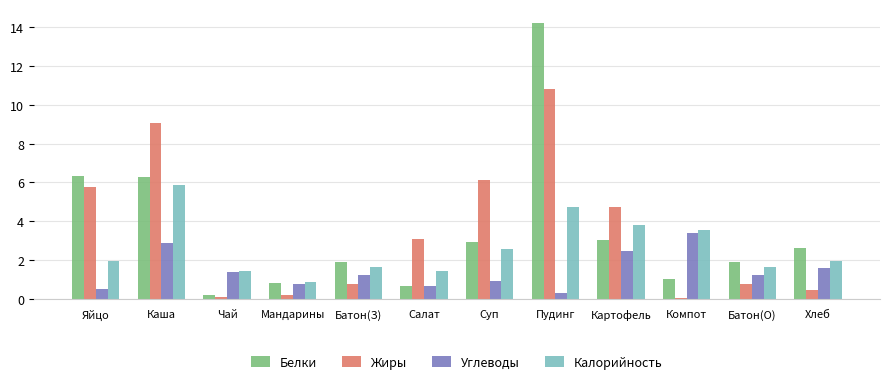

Which category has the highest value in the Жиры series?

Пудинг